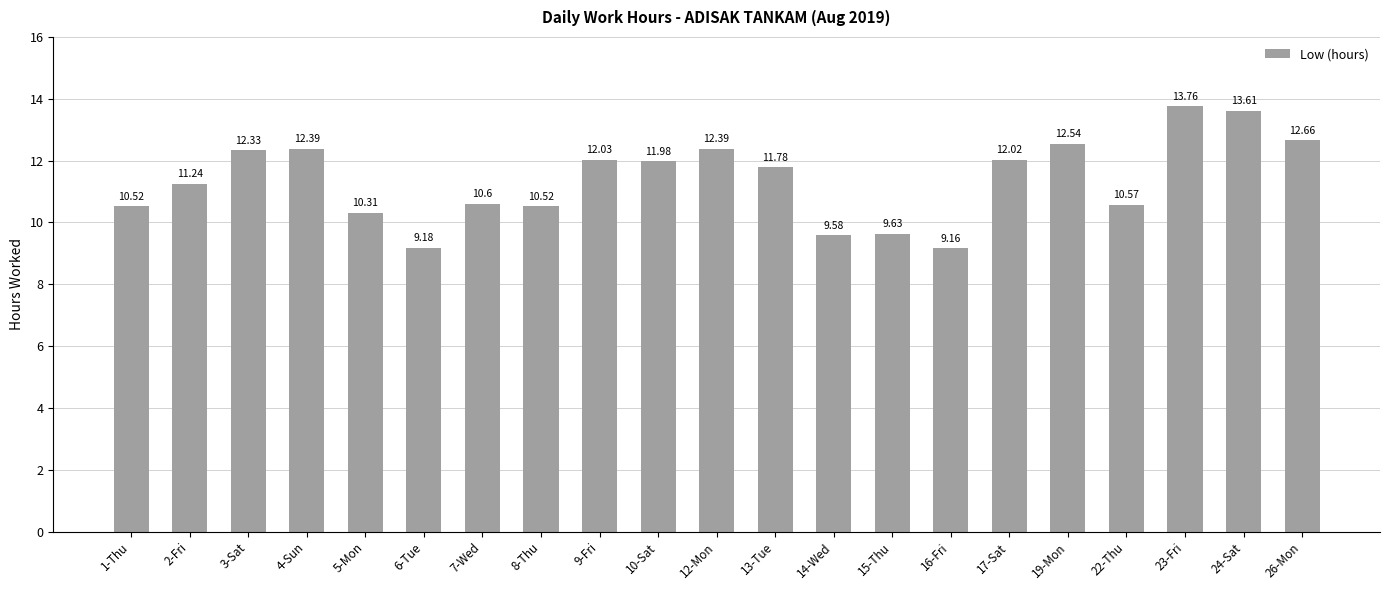

Which label corresponds to the largest value in the chart?

23-Fri